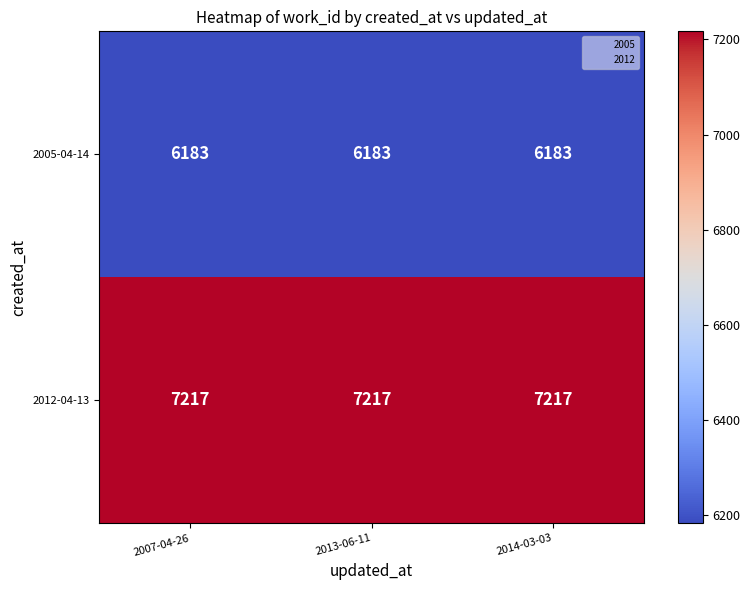

Rank the series by their maximum value, from highest to lowest.

2012-04-13, 2005-04-14